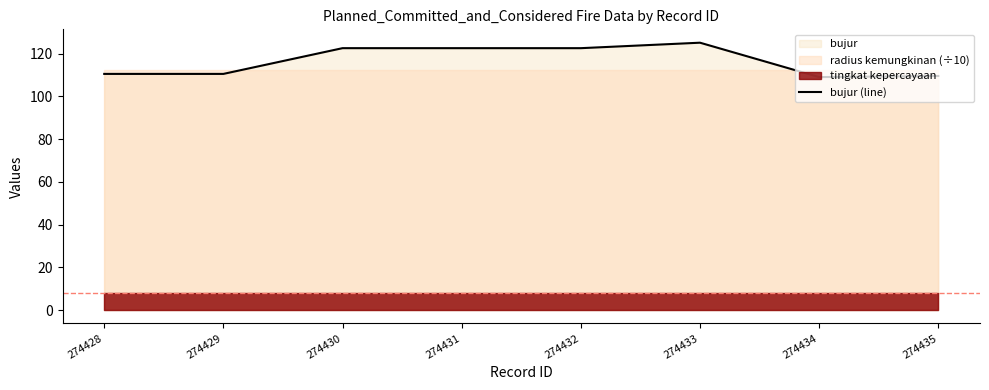

What is the greatest value displayed?

125.1